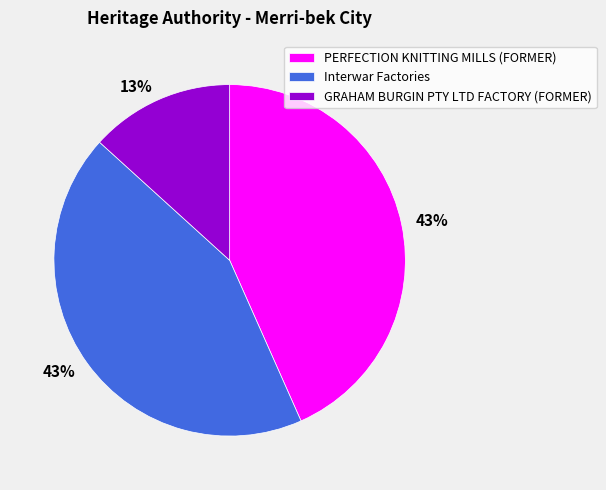

Is it true that Interwar Factories is 43% of the pie?

True